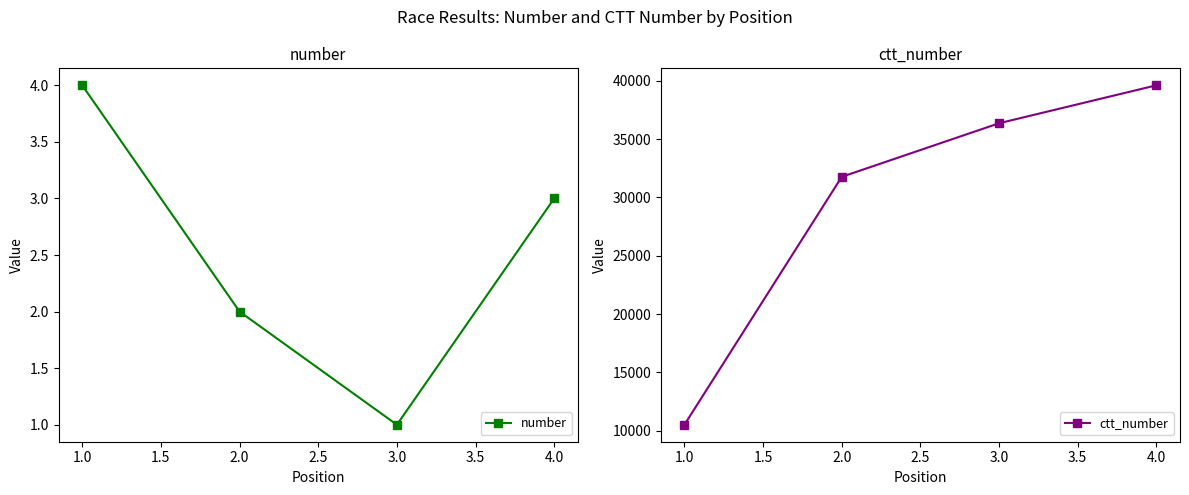

True or false: ctt_number and number cross at least once.

False